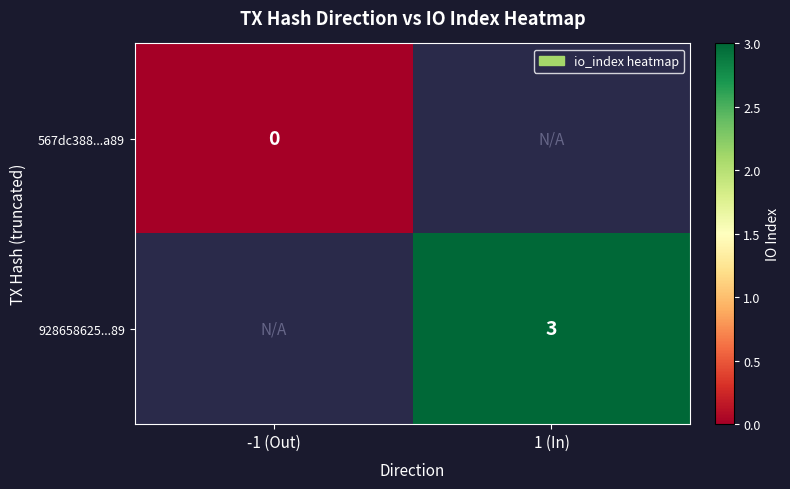

Rank the series at 1 (In) from lowest to highest value.

567dc388...a89, 928658625...89